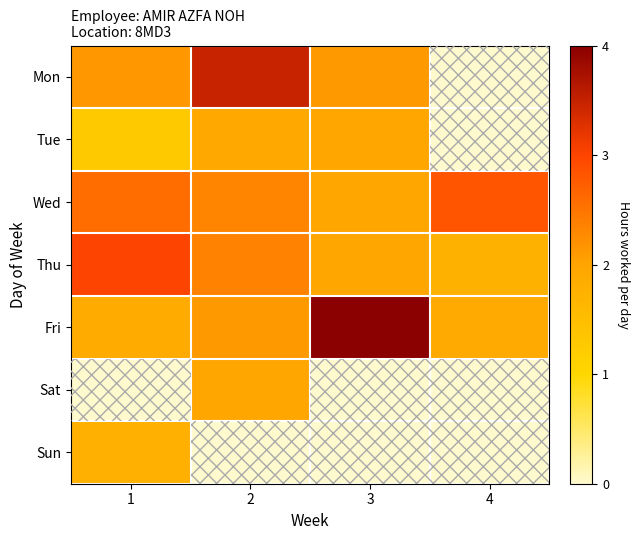

At how many categories does at least one series exceed 2?

4